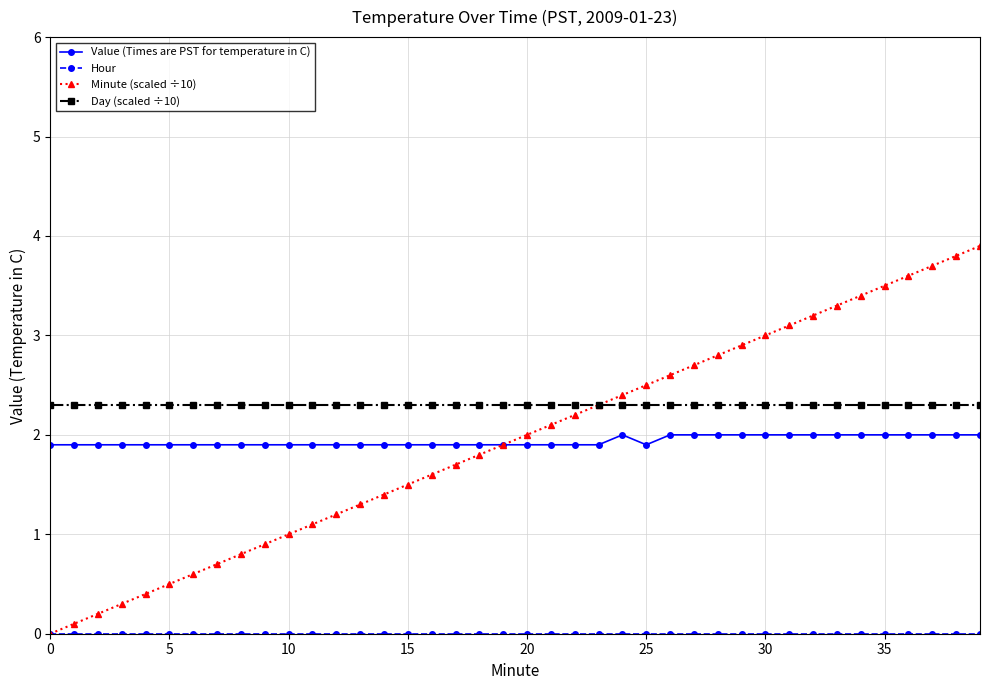

Which series has the largest total across all categories?

Day (scaled ÷10)